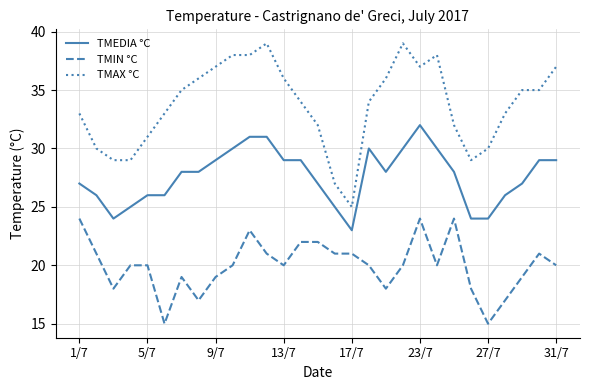

True or false: TMEDIA °C and TMIN °C intersect in this chart.

False